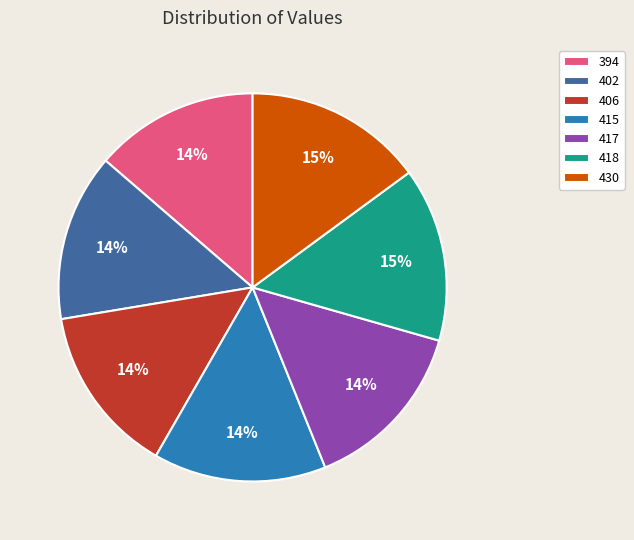

To the nearest percent, what portion does 394 represent?

14%